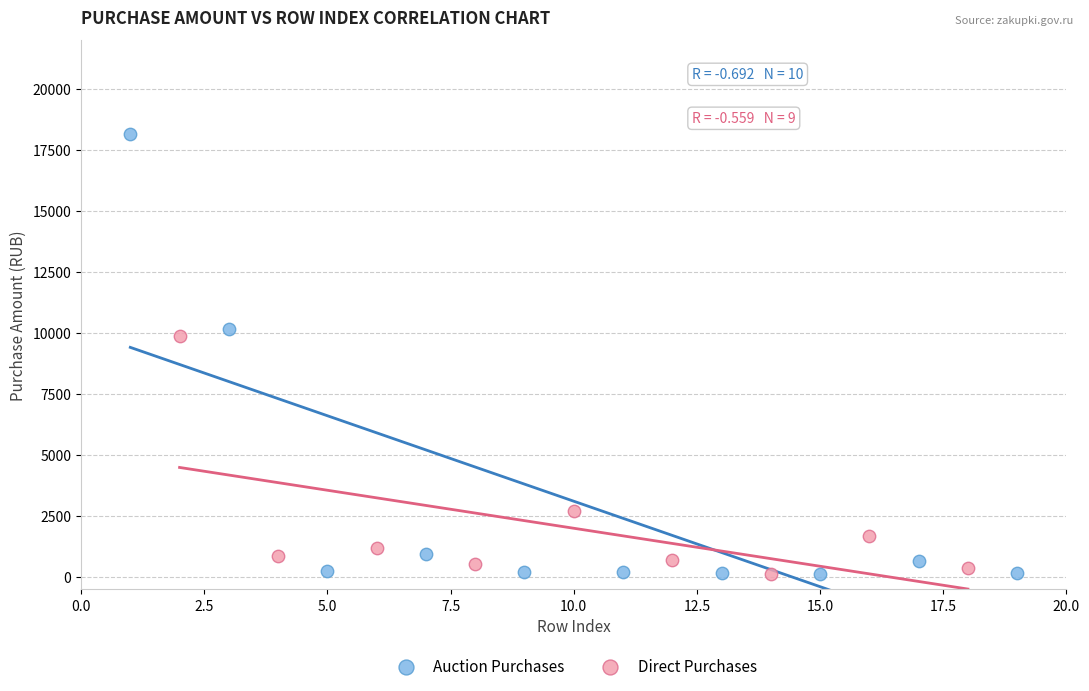

Which series has the widest spread of Y values?

Auction Purchases